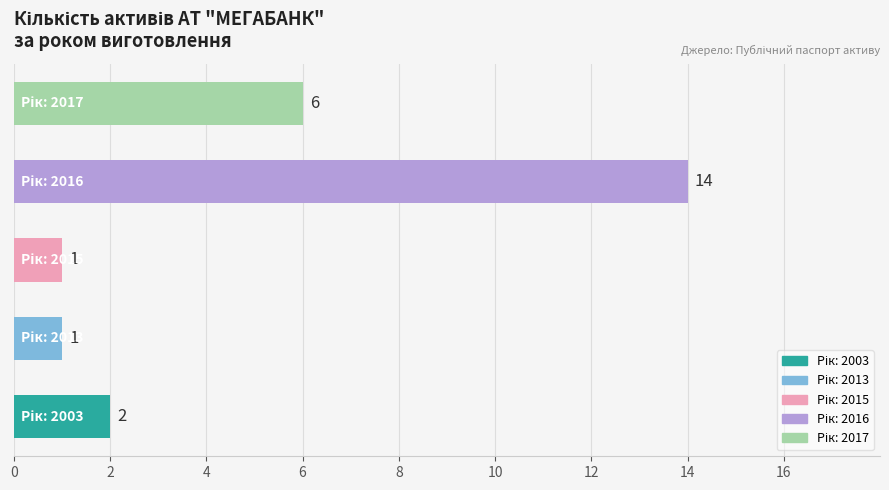

What is the average value?

5